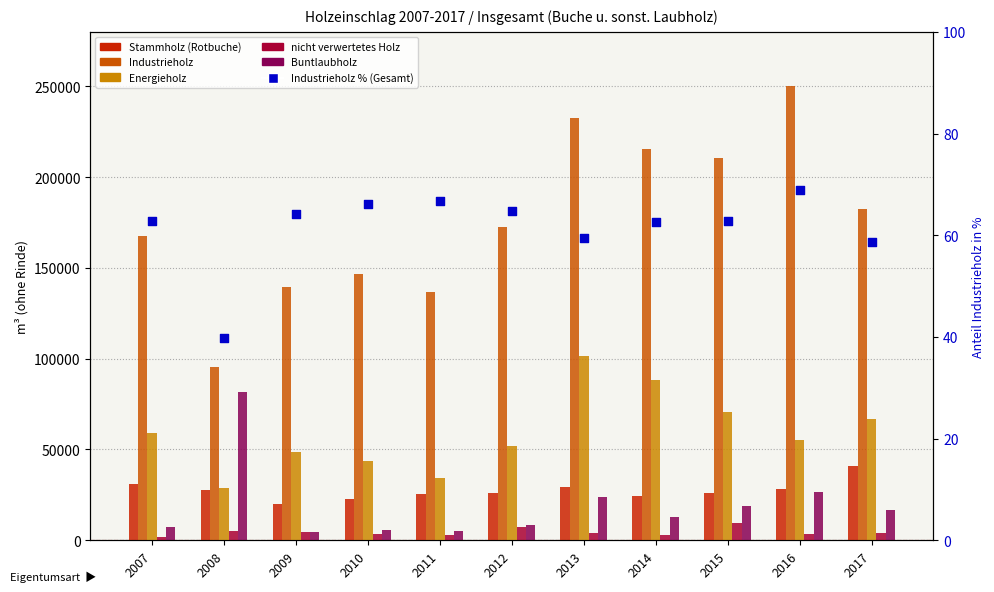

What are all the series names shown in the legend?

Stammholz (Rotbuche), Industrieholz, Energieholz, nicht verwertetes Holz, Buntlaubholz, Industrieholz % (Gesamt)